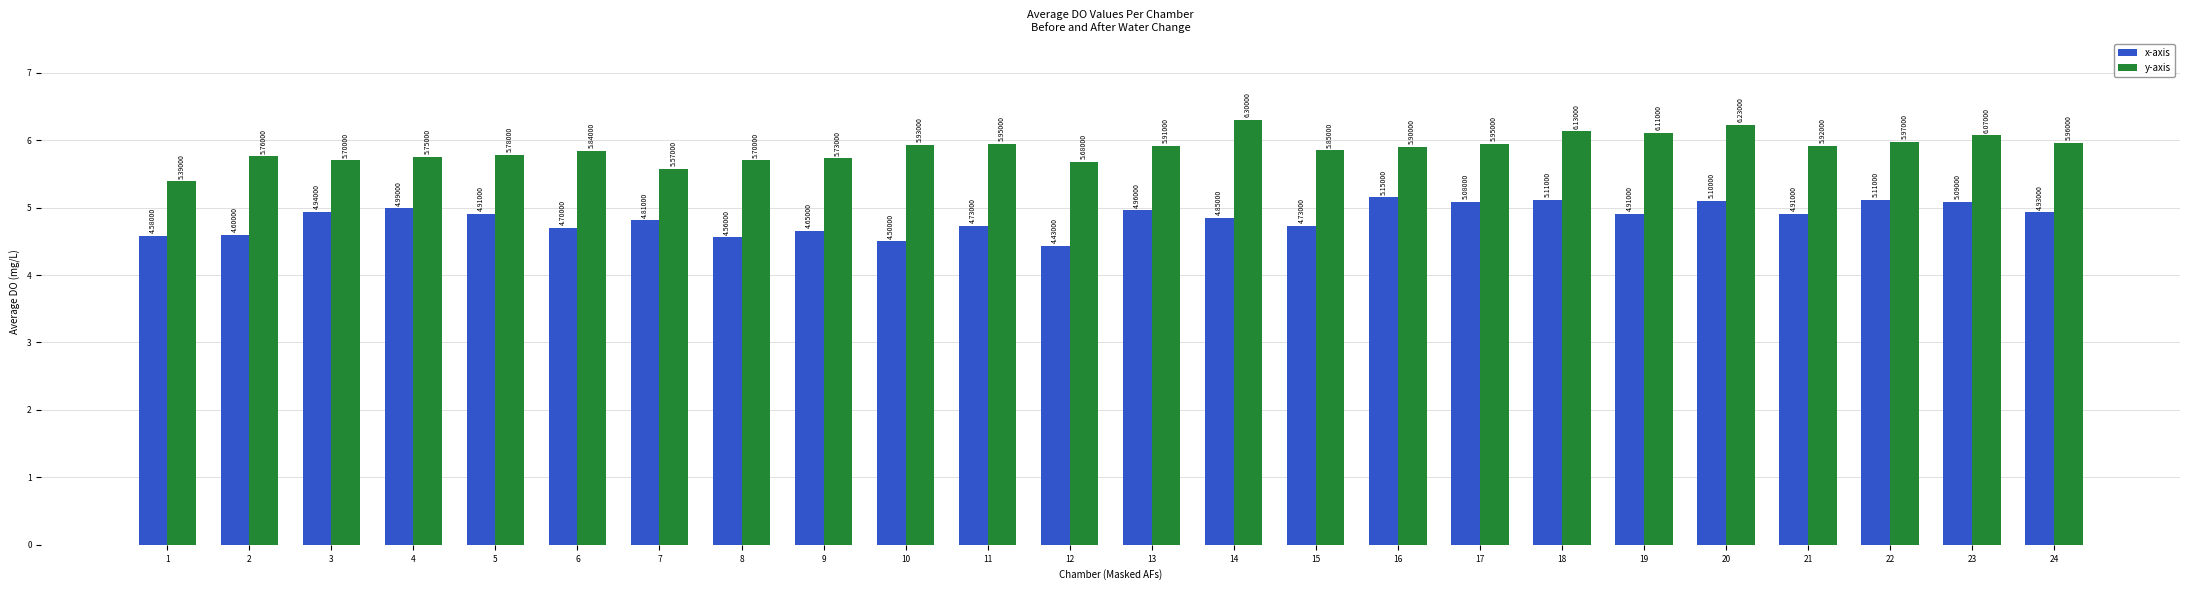

What is the difference between the maximum and minimum values in the y-axis series?

0.9